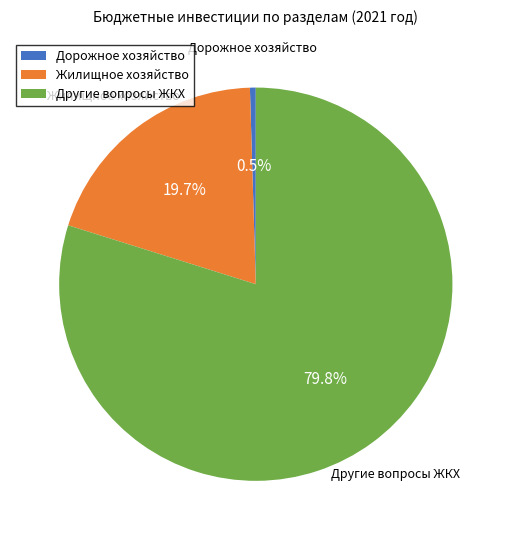

What percentage is NOT represented by Другие вопросы ЖКХ?

20.2%